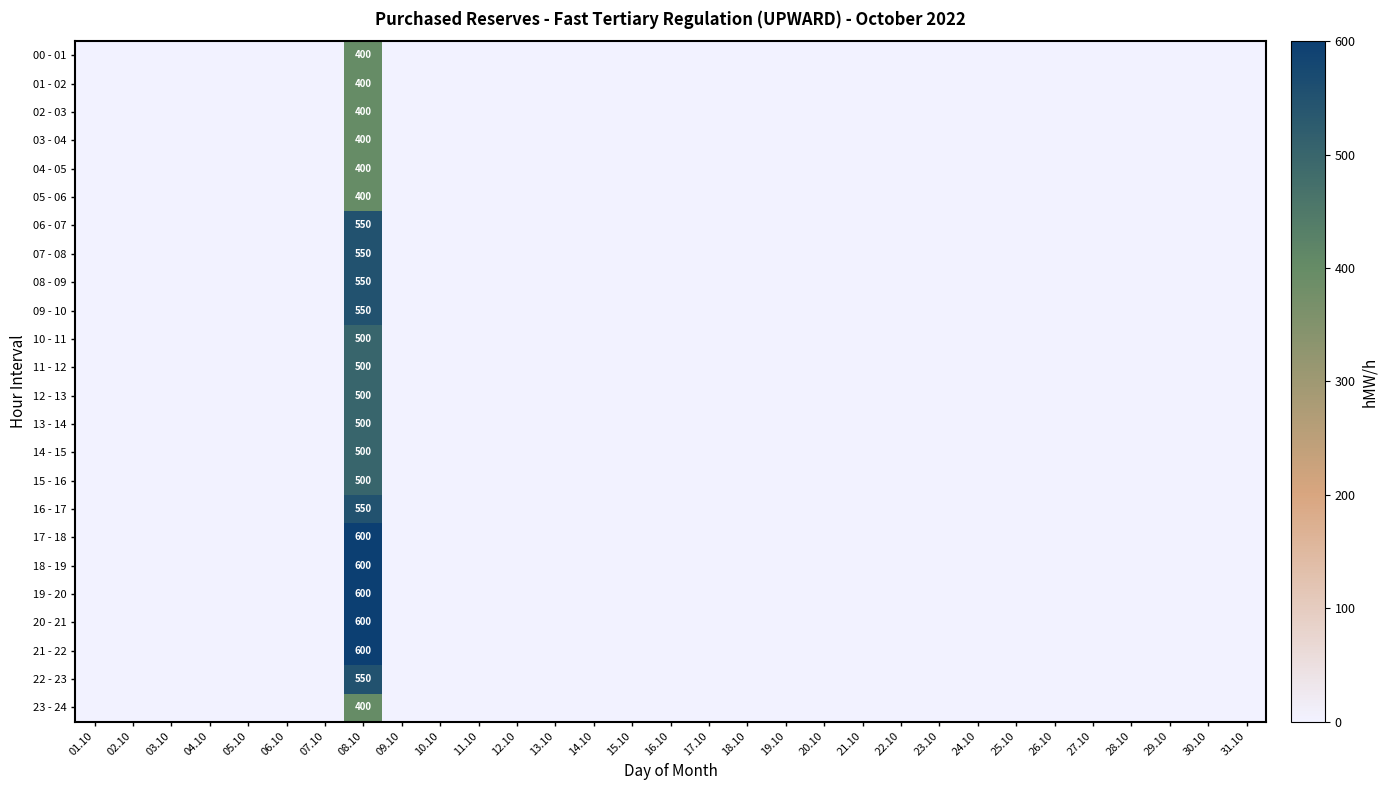

What is the average value of the 01 - 02 series?

13